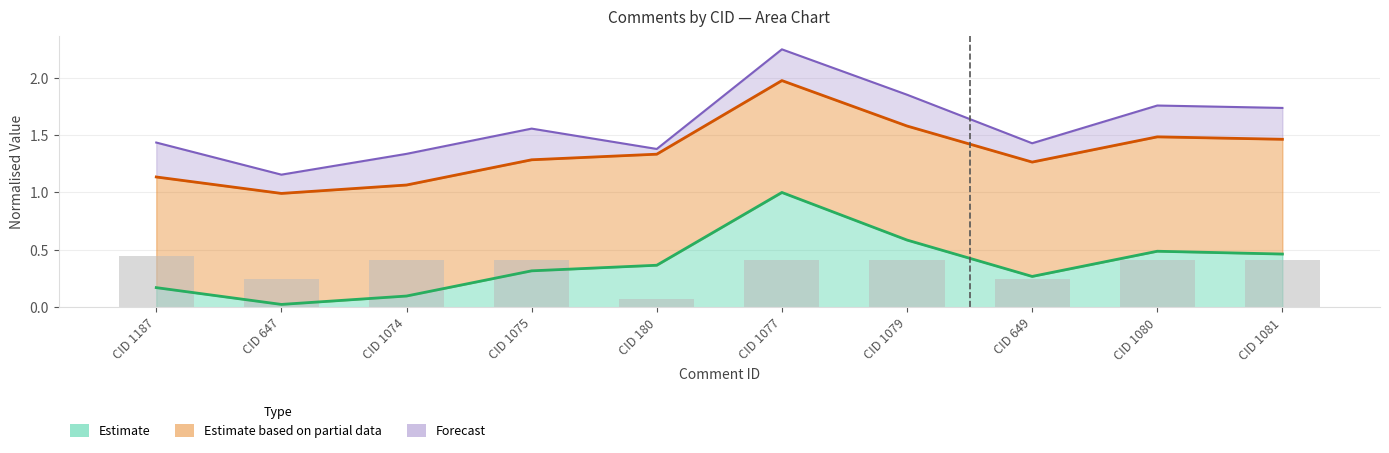

What is the label of the 6th bar from the left?

CID 1077